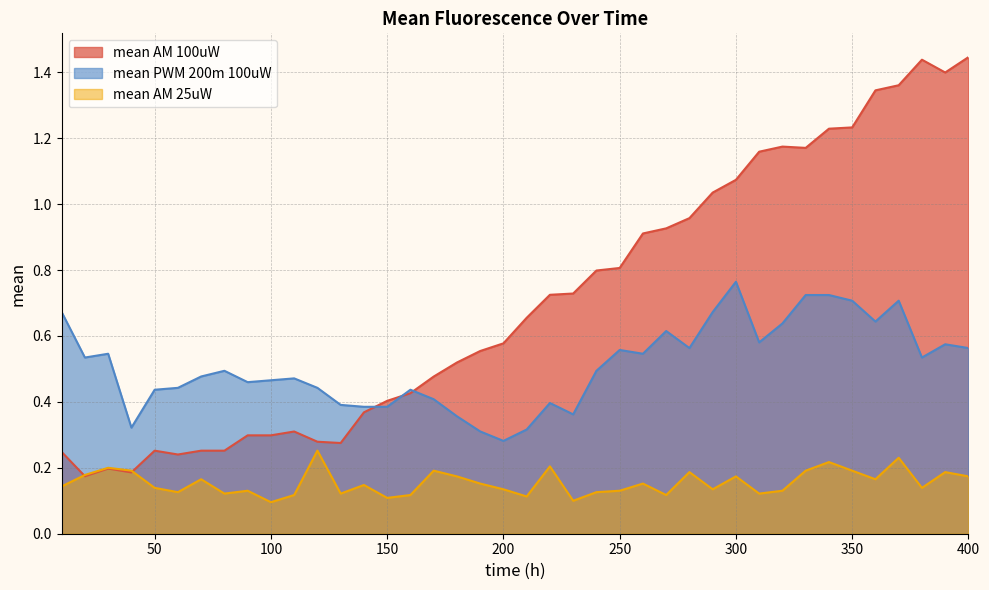

At which category is the sum across all series the highest?

370